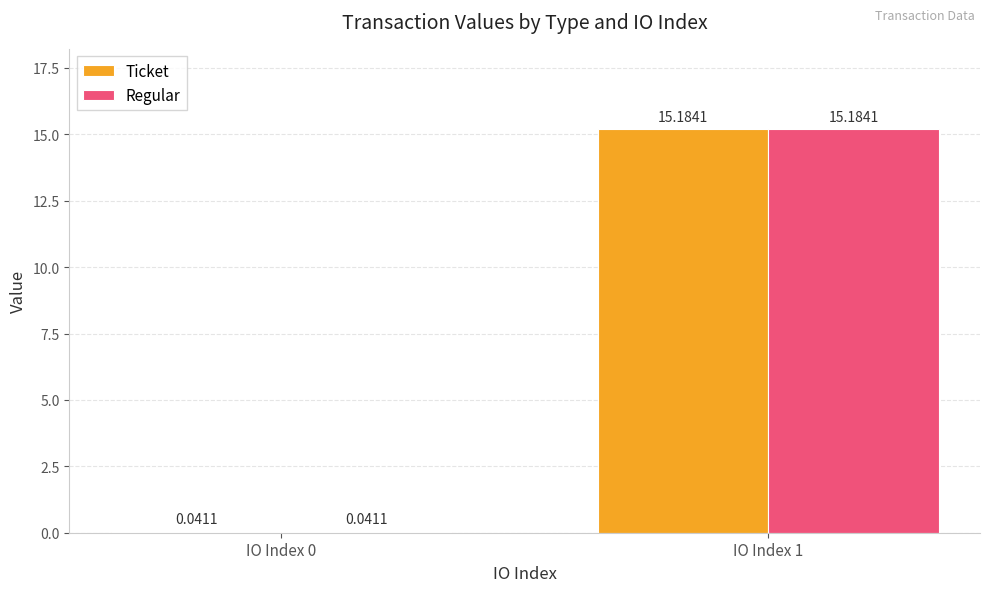

What is the sum of the Regular values at IO Index 0 and IO Index 1?

15.2